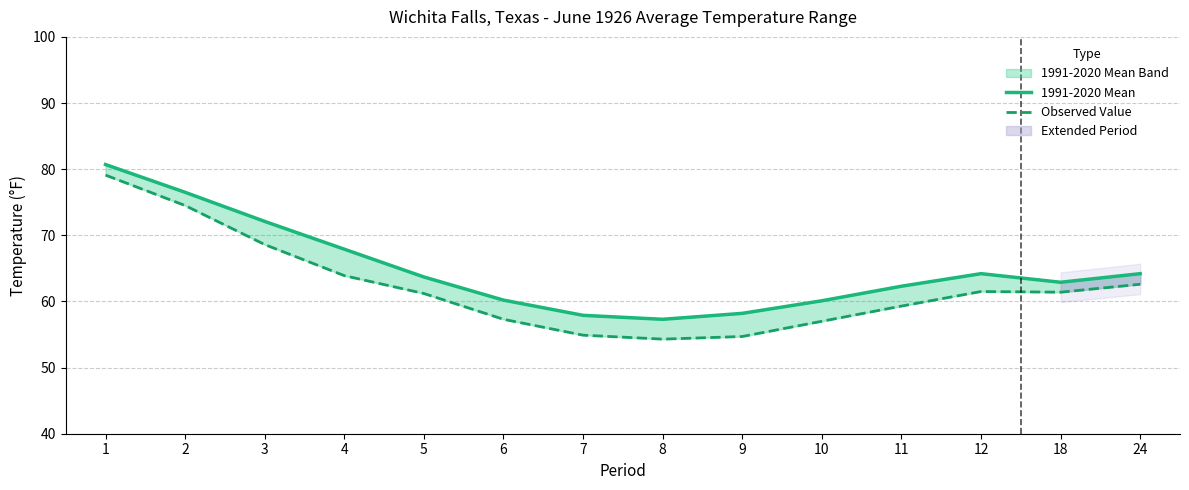

What is the sum of all 1991-2020 Mean values?

908.2